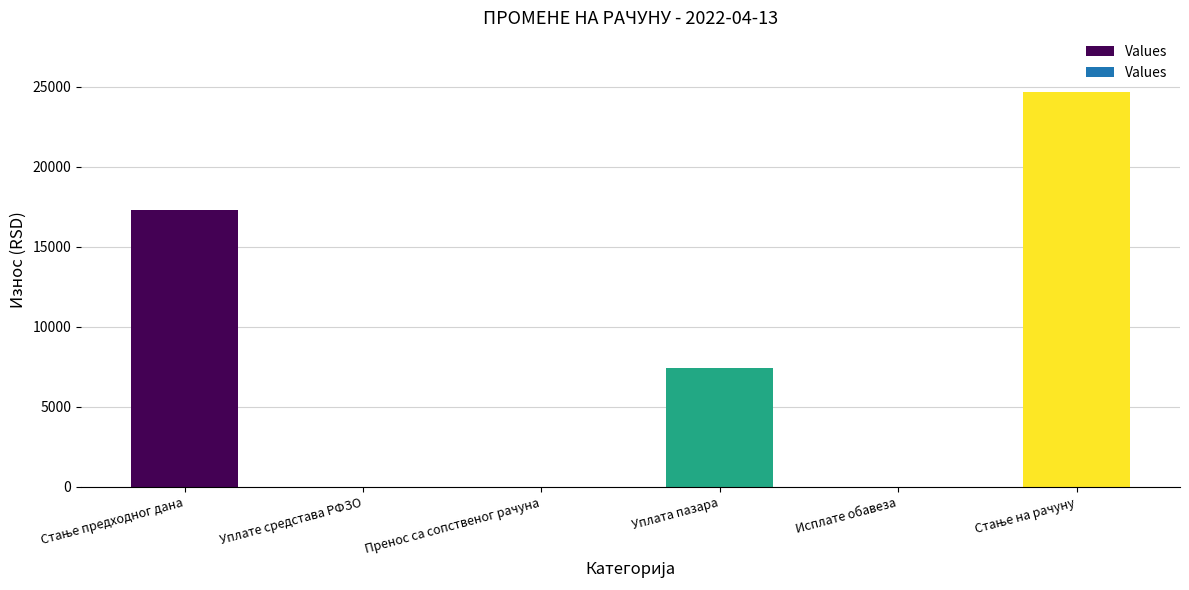

What is the average value?

8236.0